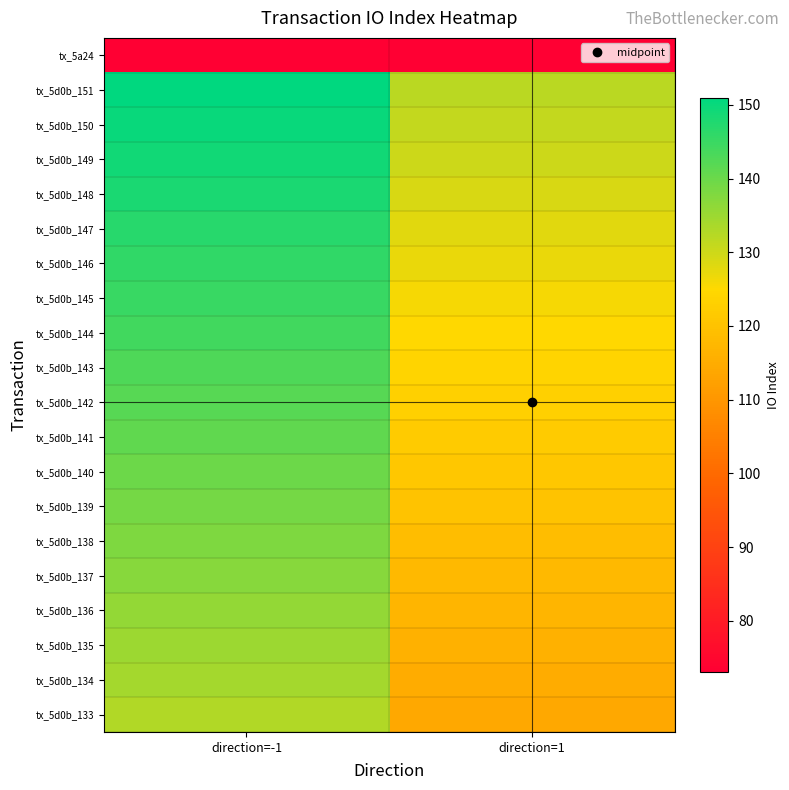

What is the smallest value displayed?

73